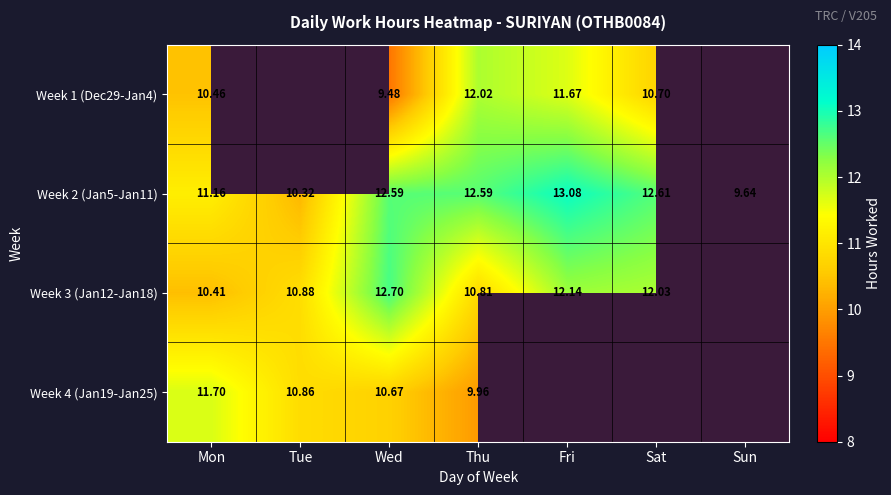

Which category has the lowest value in the Week 2 (Jan5-Jan11) series?

Sun